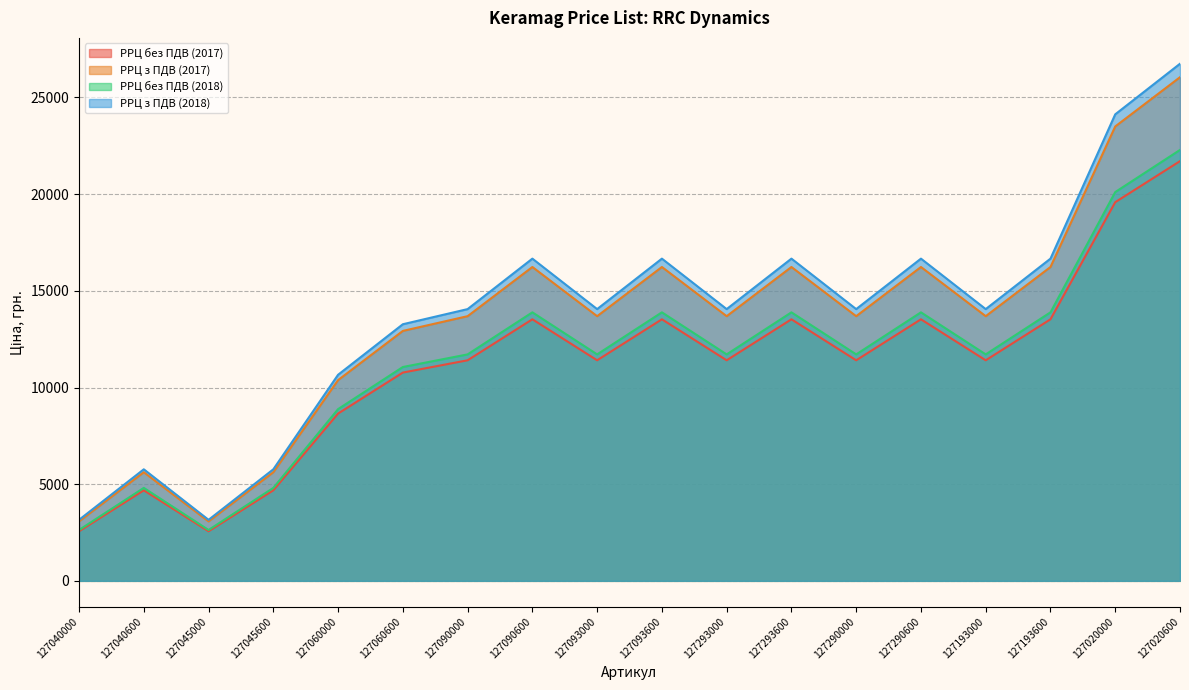

True or false: РРЦ з ПДВ (2017) and РРЦ без ПДВ (2018) intersect in this chart.

False